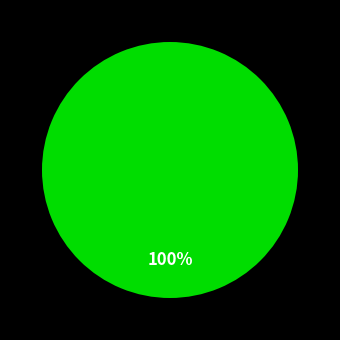

Does any single category account for the majority?

Yes